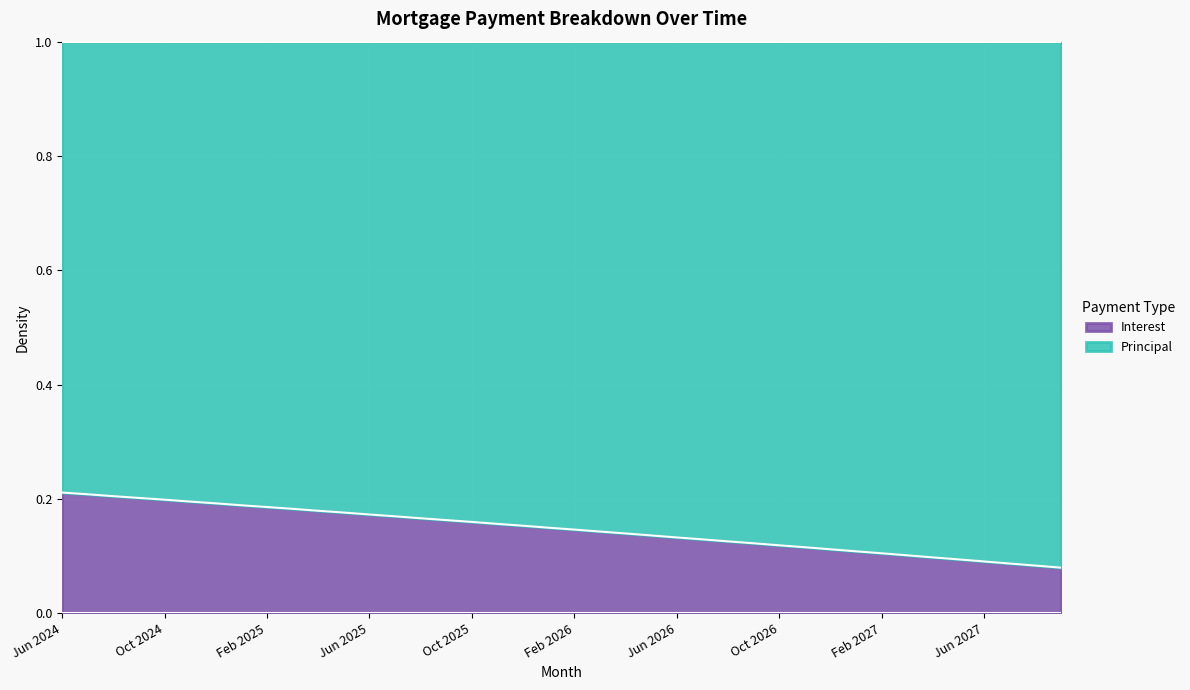

Count the values in the range 0 to 1.

40